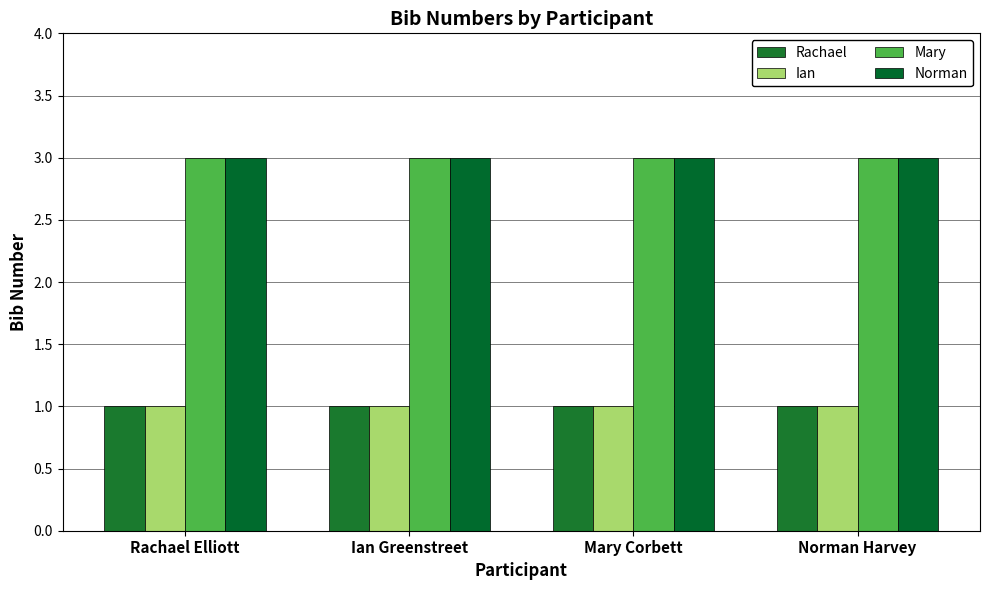

Which category has the highest value across all series?

Rachael Elliott